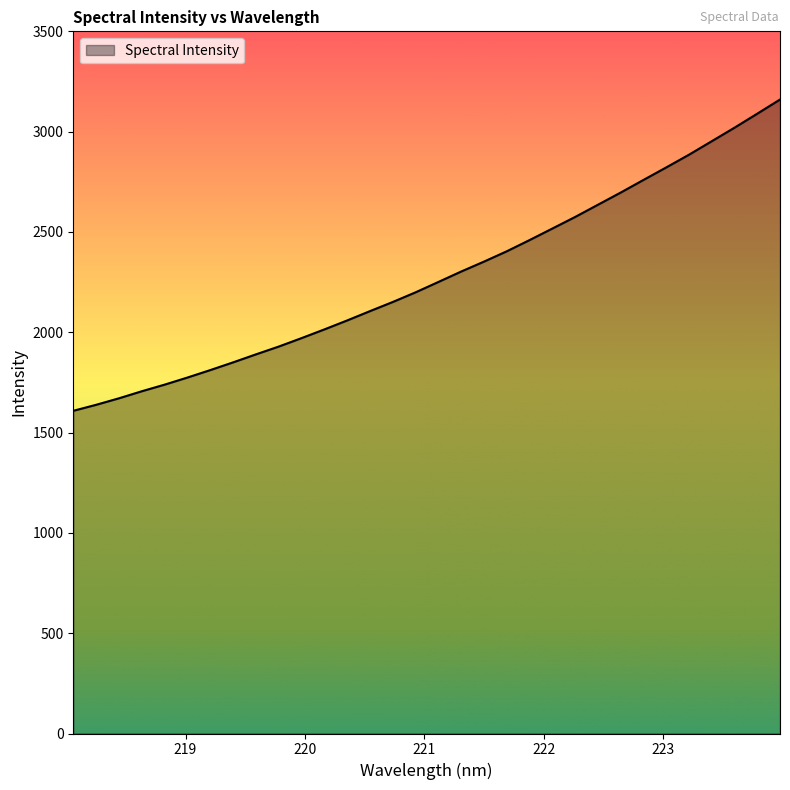

What is the maximum value shown in the chart?

3160.1